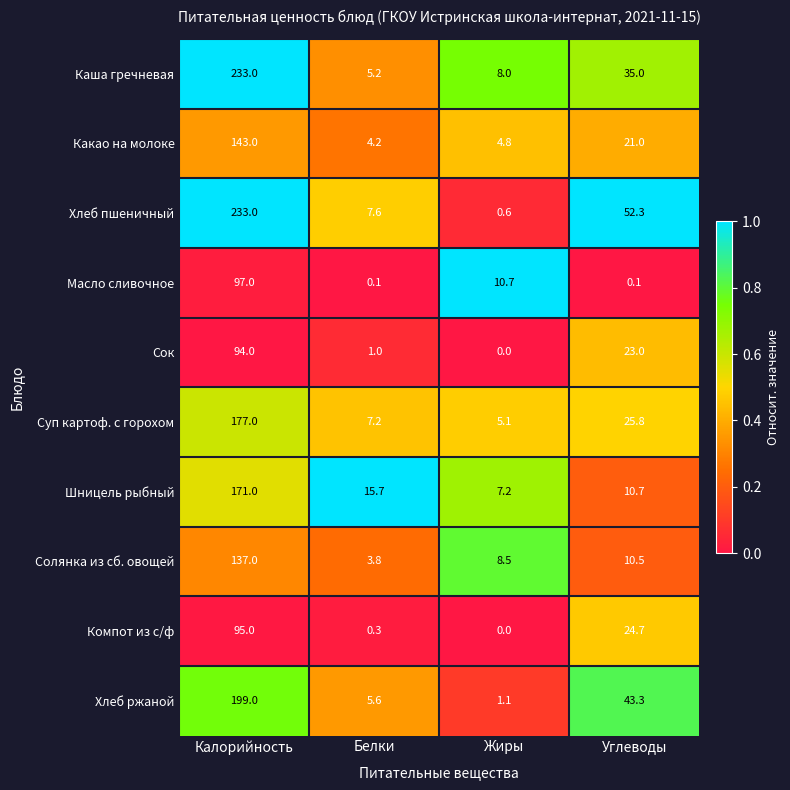

The value of Какао на молоке at Белки is 4.2. True or false?

True